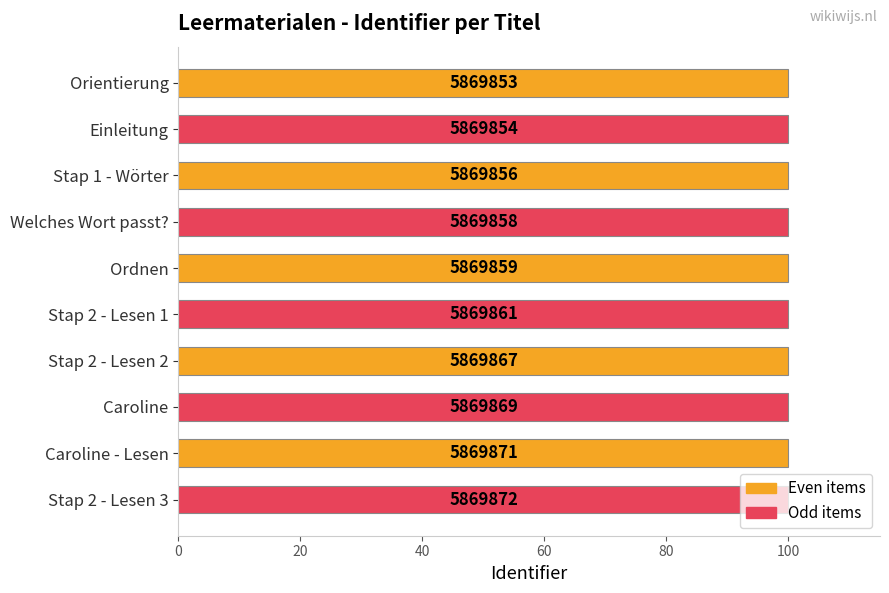

Does the chart contain any negative values?

No